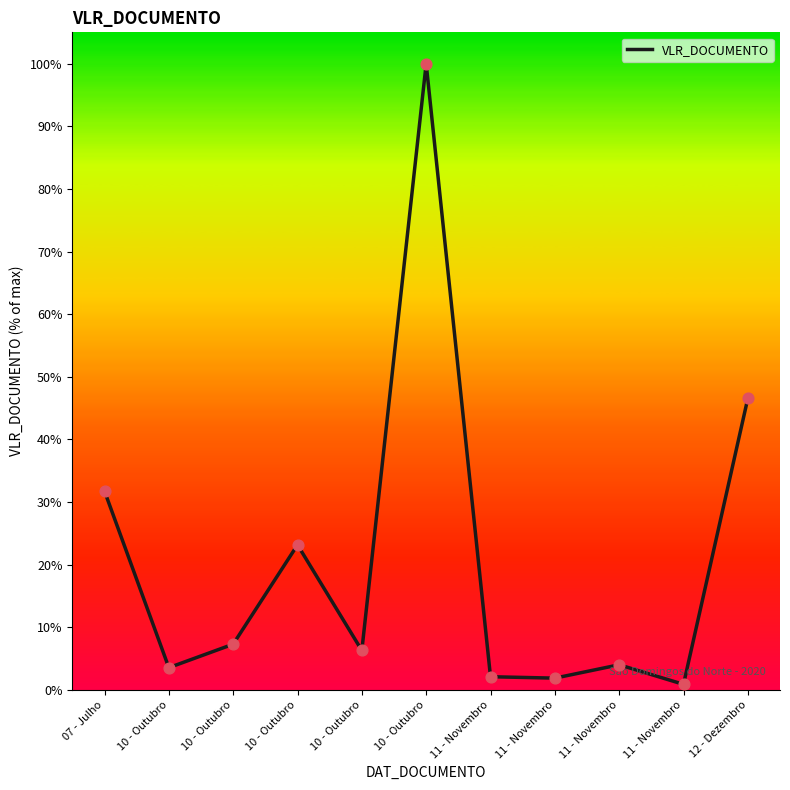

Approximately how many times larger is the value at 10 - Outubro compared to 11 - Novembro?

1.9